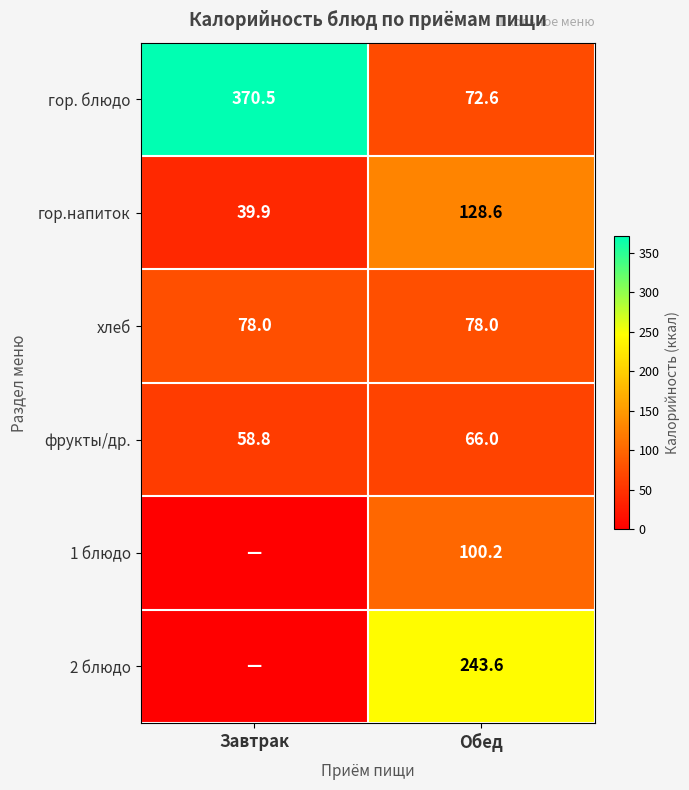

How many values in the гор. блюдо series exceed 370?

1